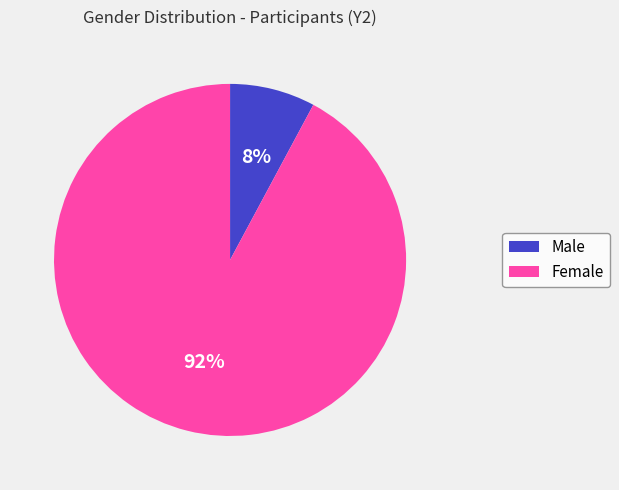

To the nearest percent, what percentage of the pie is Female?

92%